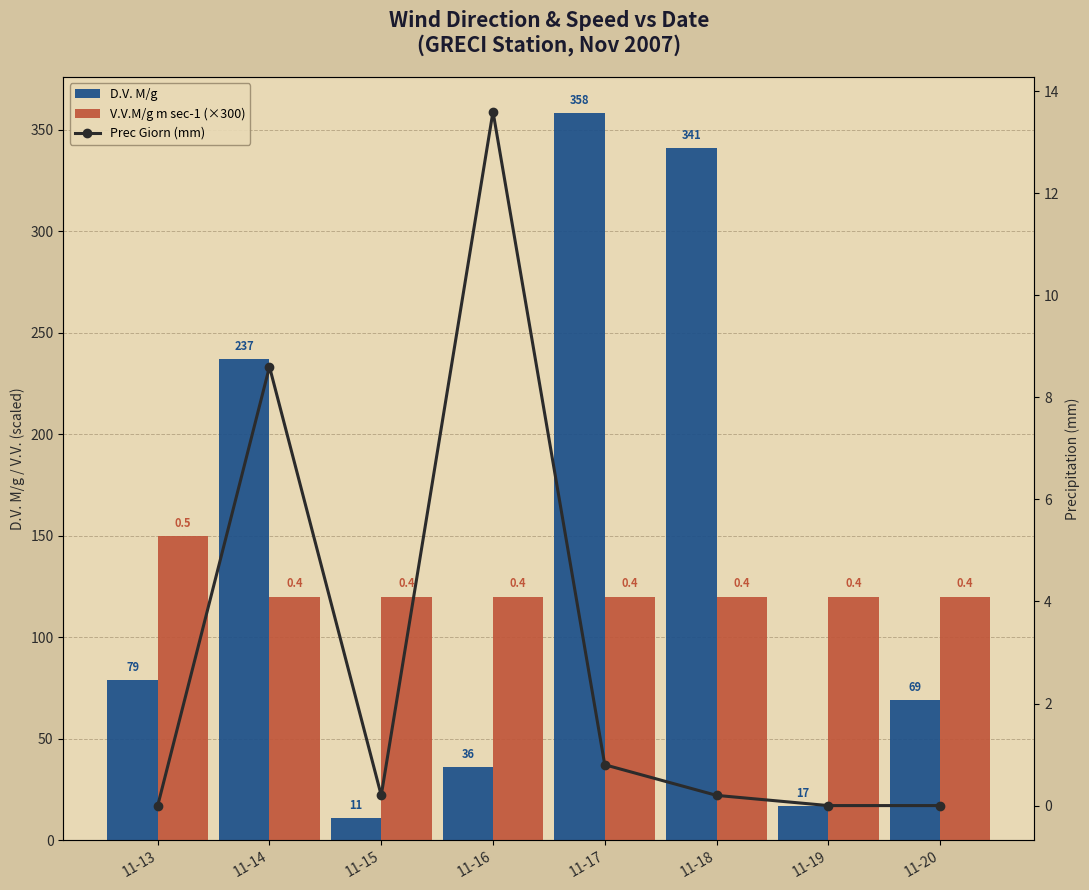

Does the chart contain stacked bars?

No